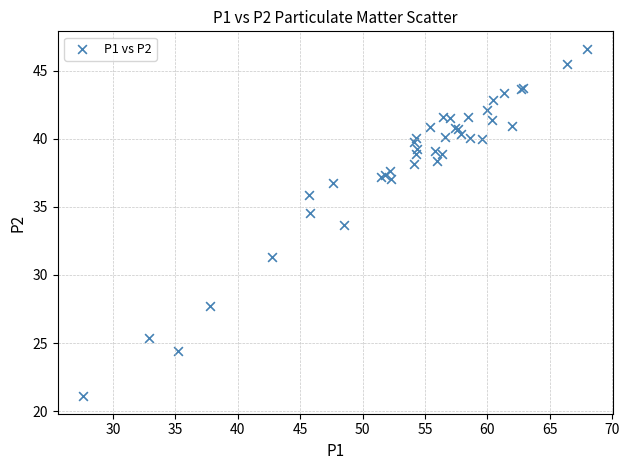

What Y value in the scatter plot is closest to 33?

33.7